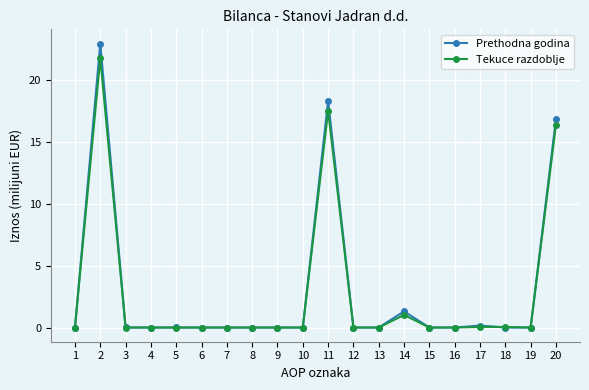

At which category does Prethodna godina reach its first local peak?

2